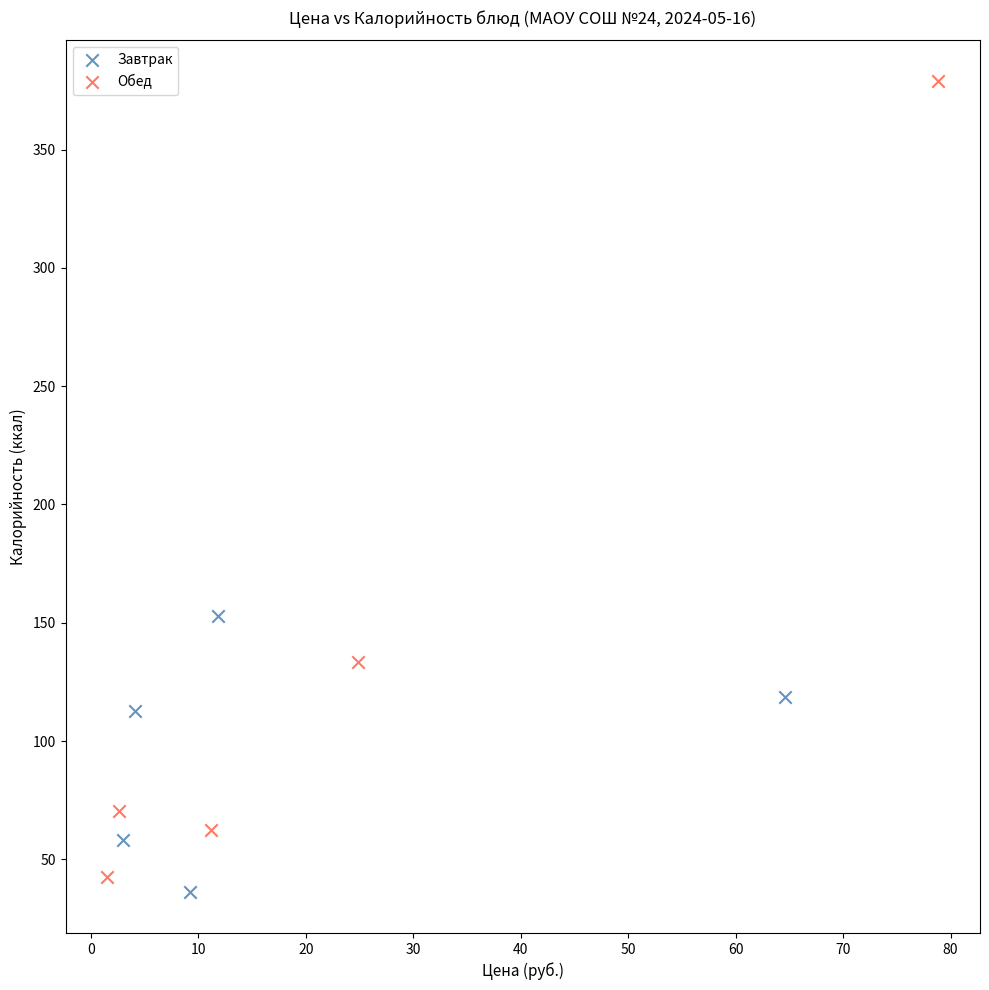

Which series has the widest spread of Y values?

Обед